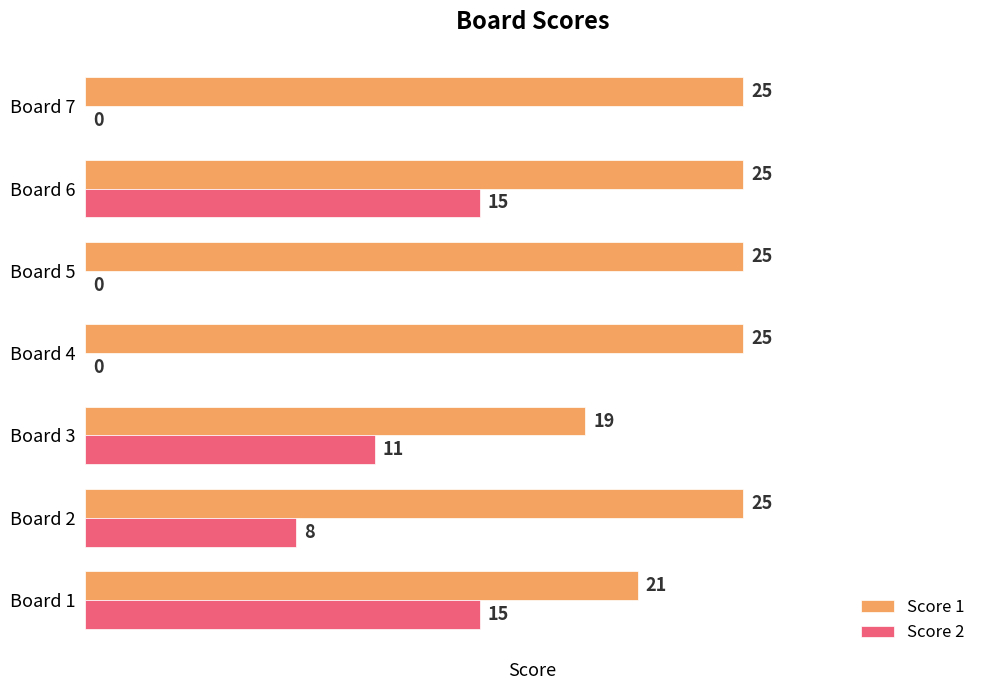

At which label is Score 1 closest to 22?

Board 1